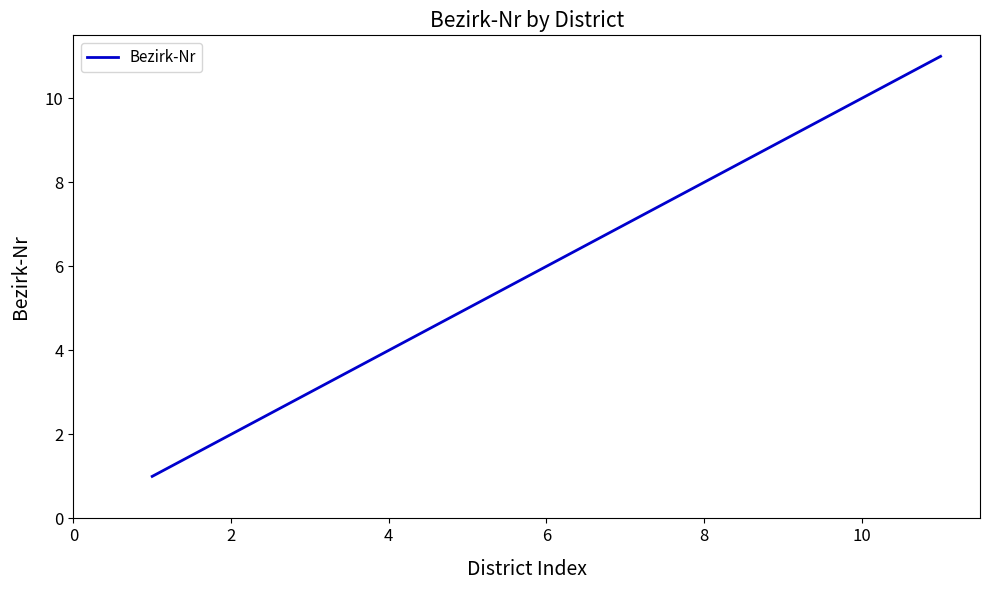

What is the maximum value shown in the chart?

11